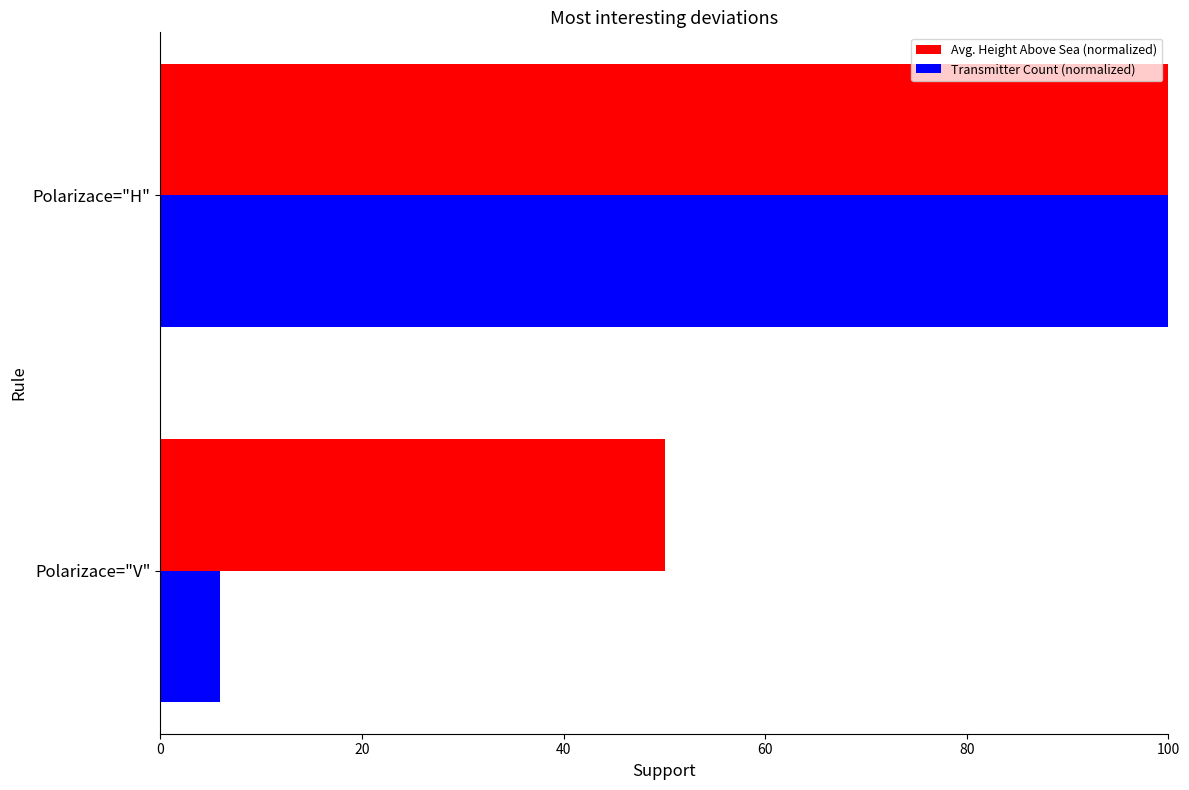

Where is Transmitter Count (normalized) nearest to the value 52?

Polarizace="V"